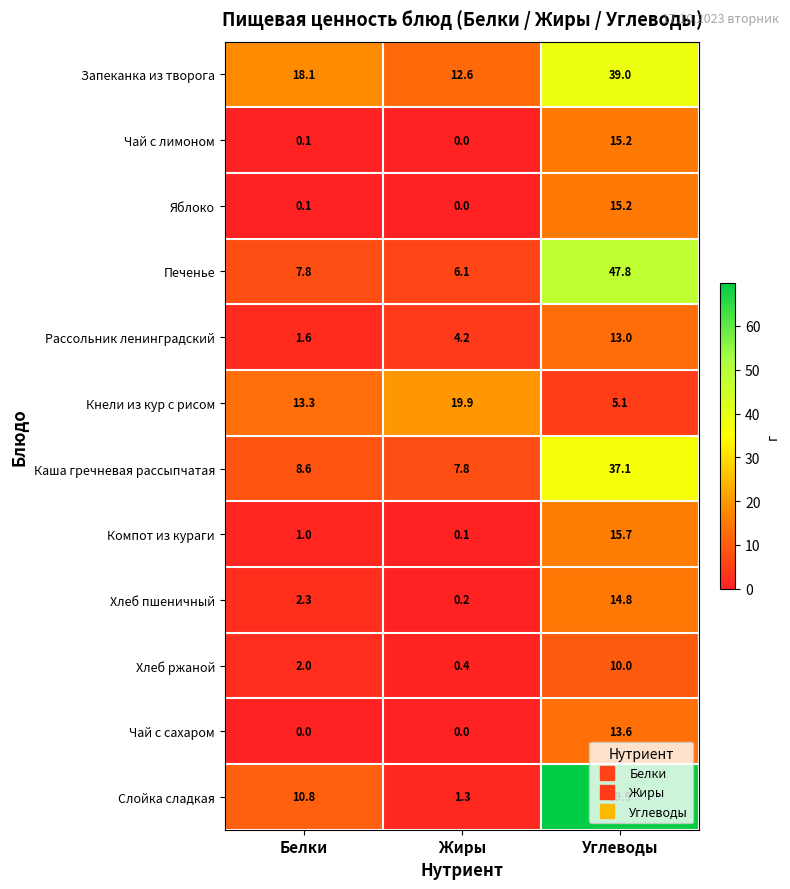

The Печенье series shows 3.2 at Жиры. True or false?

False